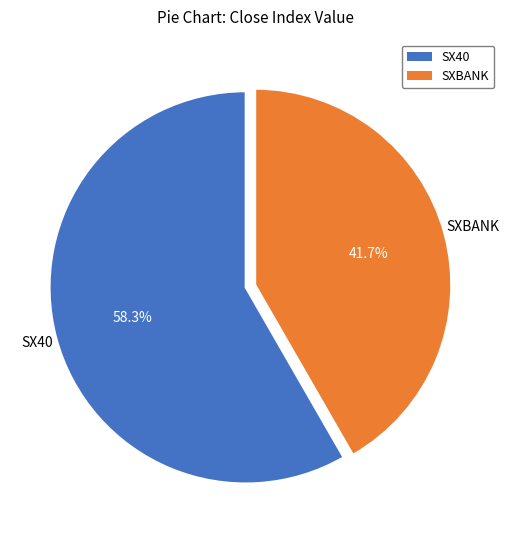

Does SXBANK account for over 50% of the chart?

No